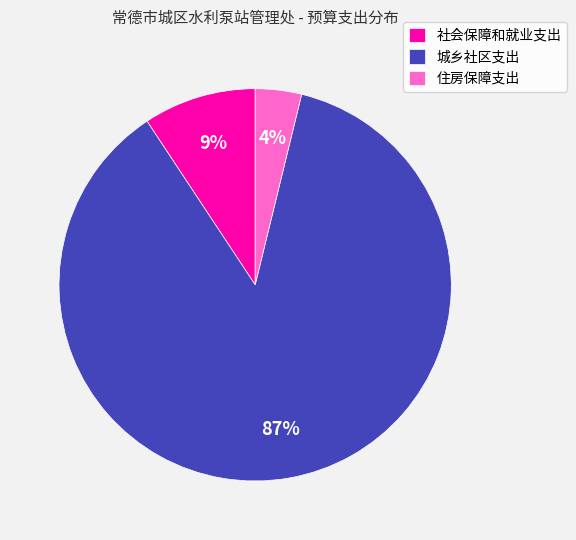

Approximately how many times larger is the value at 社会保障和就业支出 compared to 城乡社区支出?

0.1